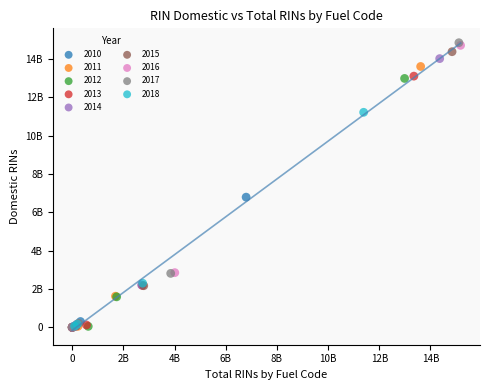

What are all the series names shown in the legend?

2010, 2011, 2012, 2013, 2014, 2015, 2016, 2017, 2018